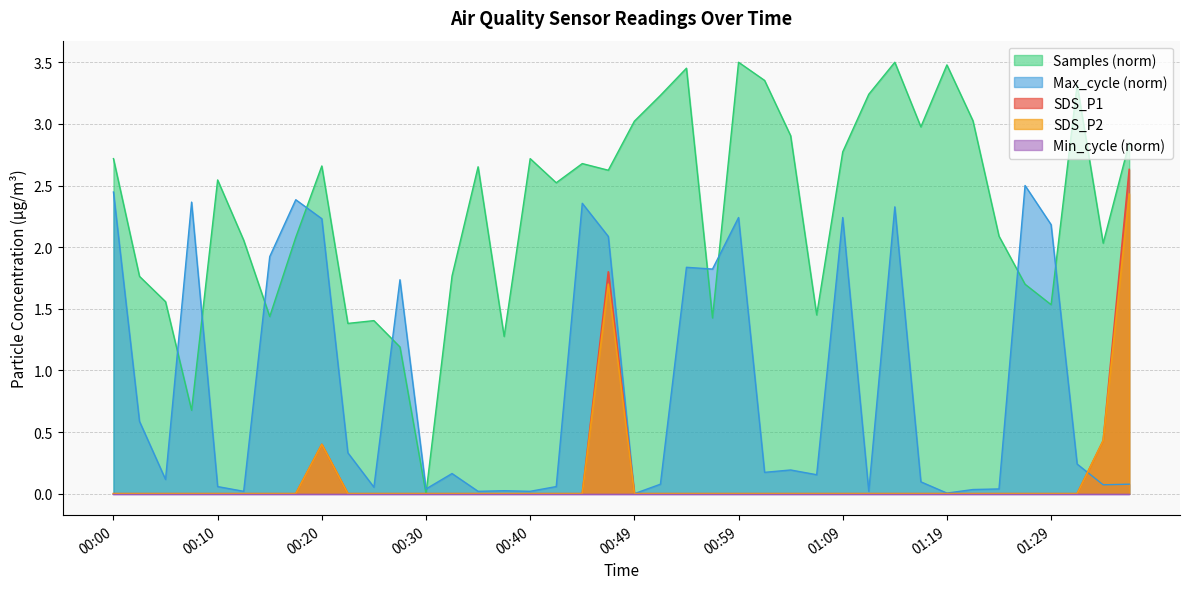

What is the label of the 10th point from the right?

01:14